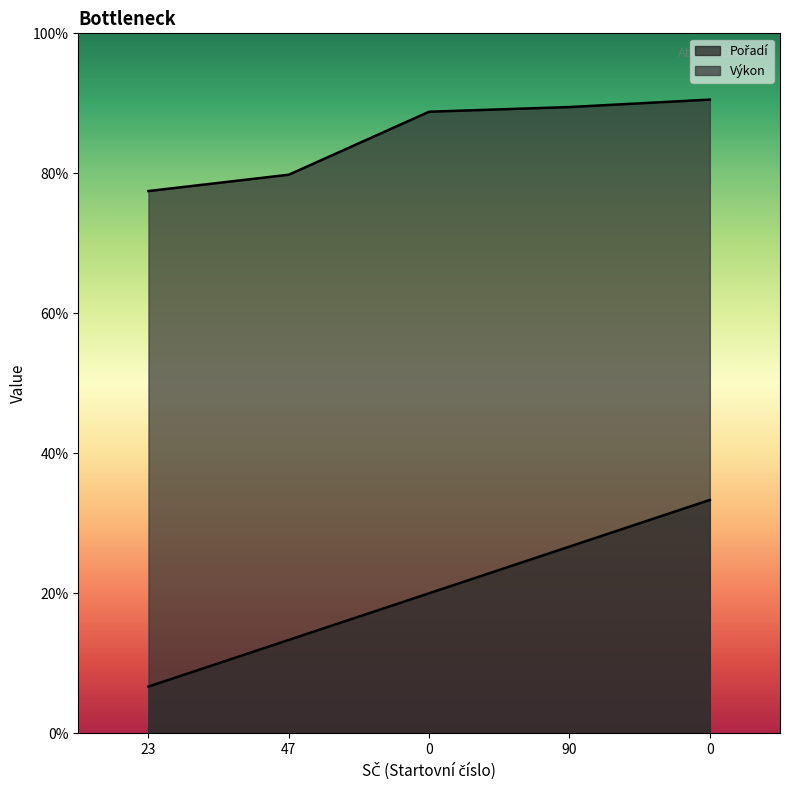

Read the Pořadí value at 47.

2.0